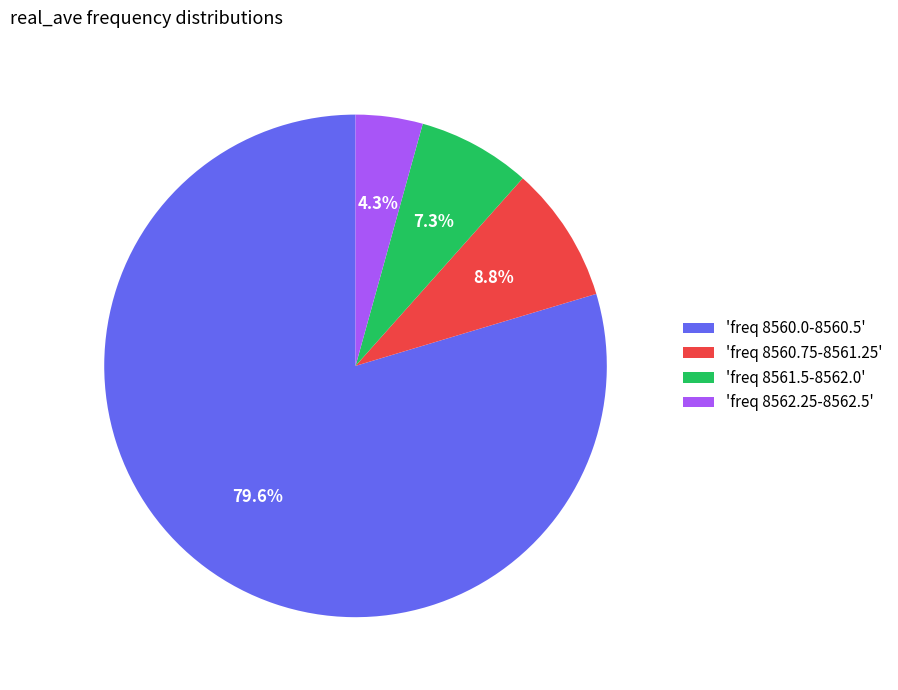

Combined, do 'freq 8562.25-8562.5' and 'freq 8560.0-8560.5' account for over 50%?

Yes